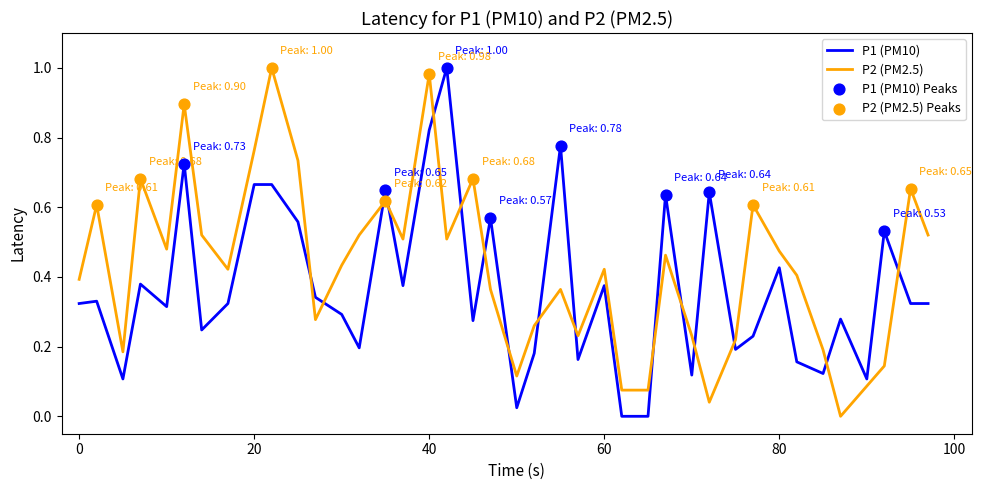

After their last crossing, which series has the higher values: P1 (PM10) or P2 (PM2.5)?

P2 (PM2.5)